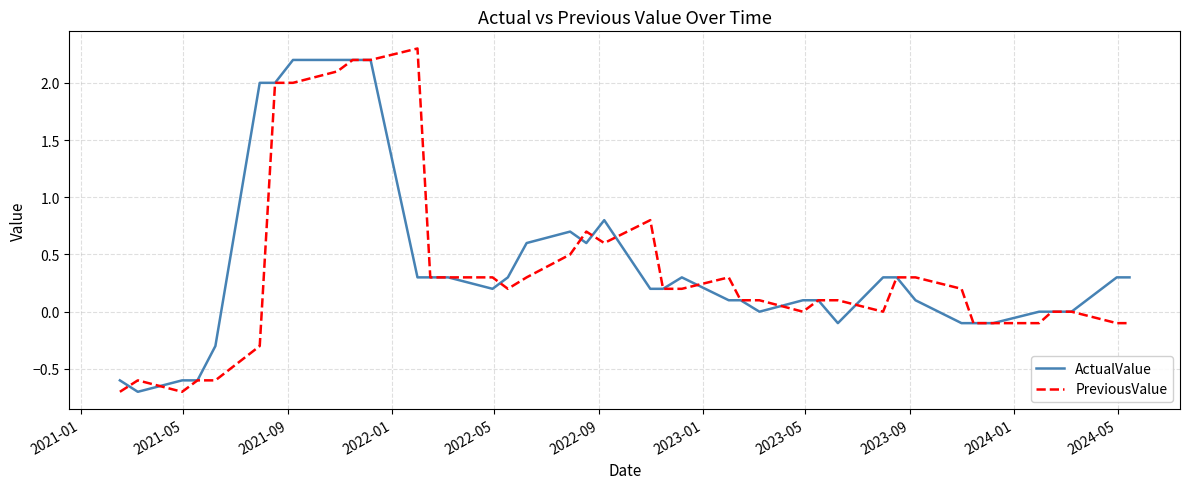

How many lines are shown in the chart?

2